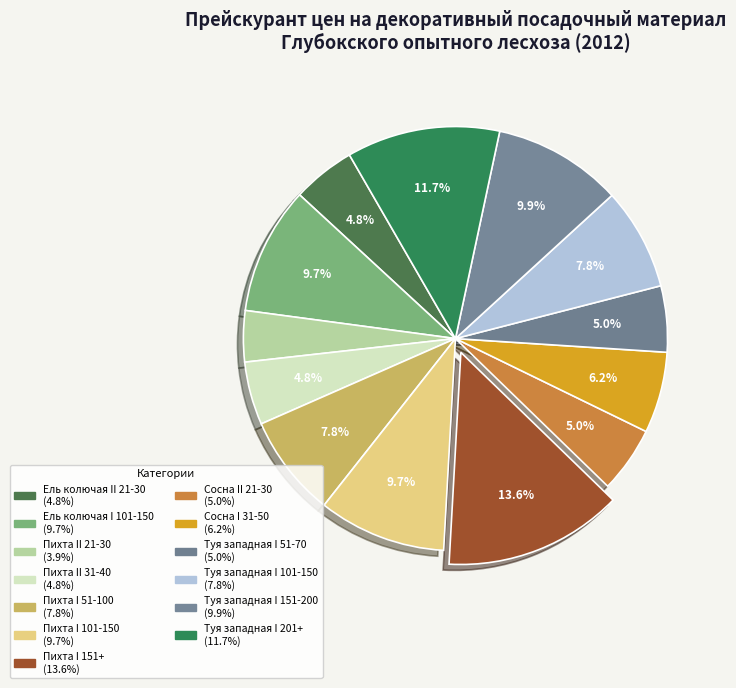

To the nearest percent, what percentage of the pie is Туя западная I 151-200?

10%